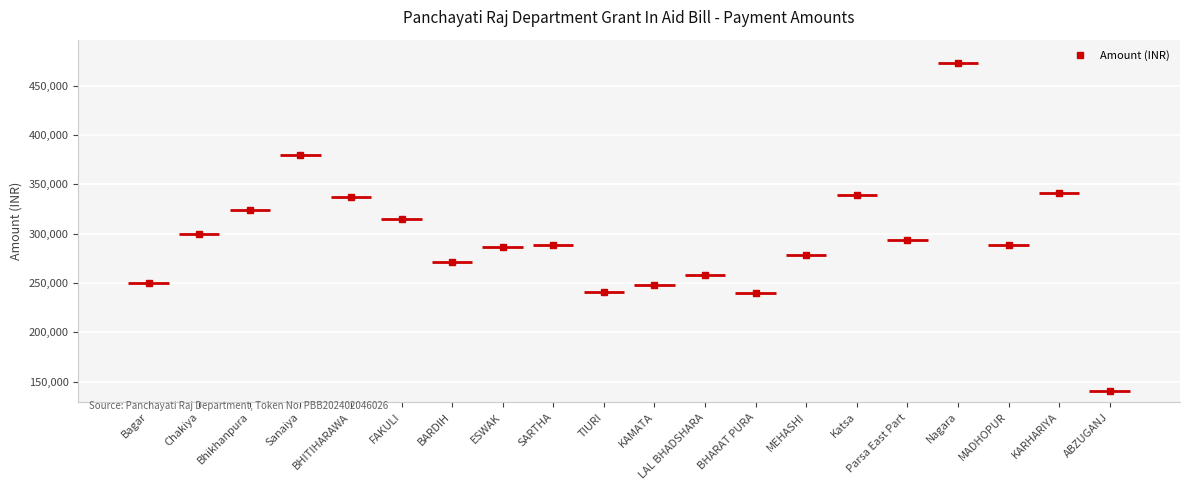

What is the change in value from BARDIH to Katsa?

+68007